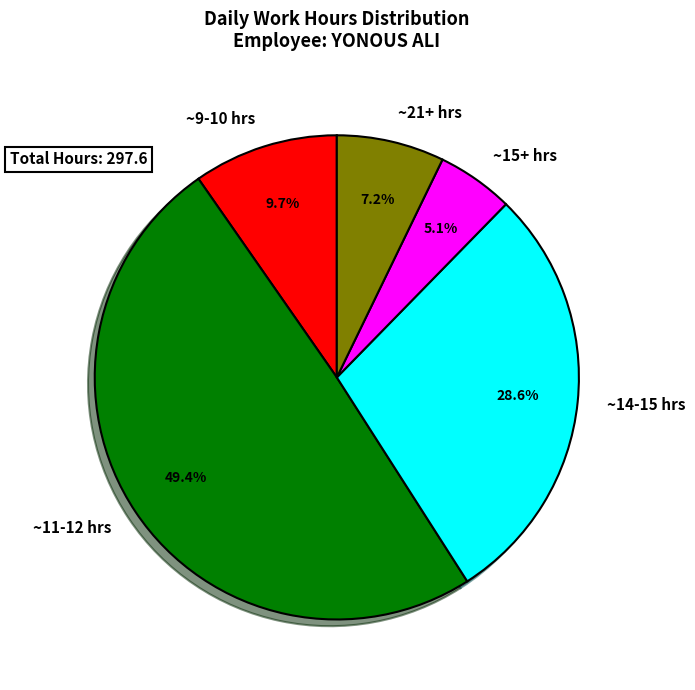

Rank the categories by value from lowest to highest.

~15+ hrs, ~21+ hrs, ~9-10 hrs, ~14-15 hrs, ~11-12 hrs